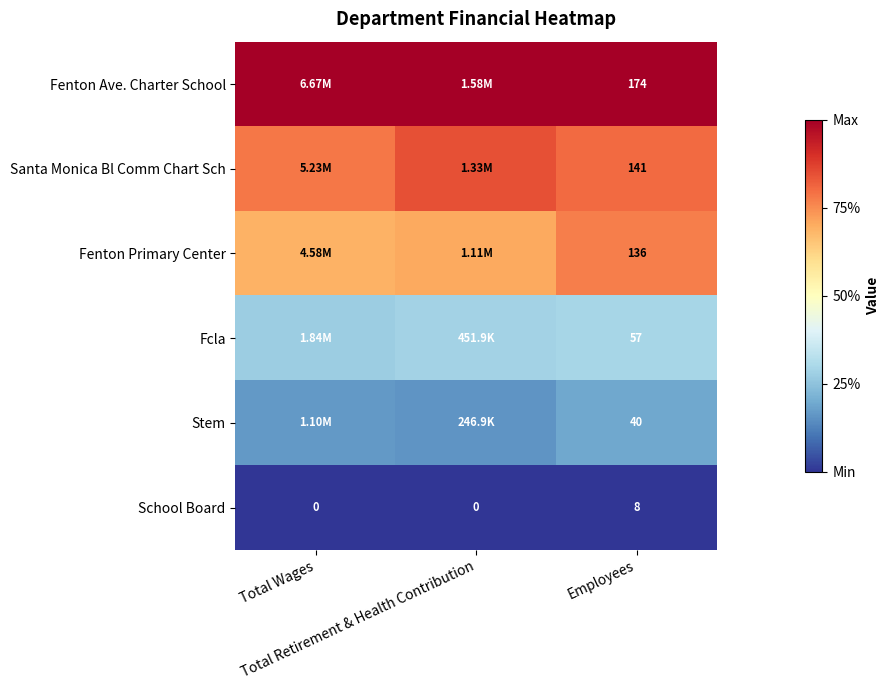

How many positive values does the School Board series have?

1